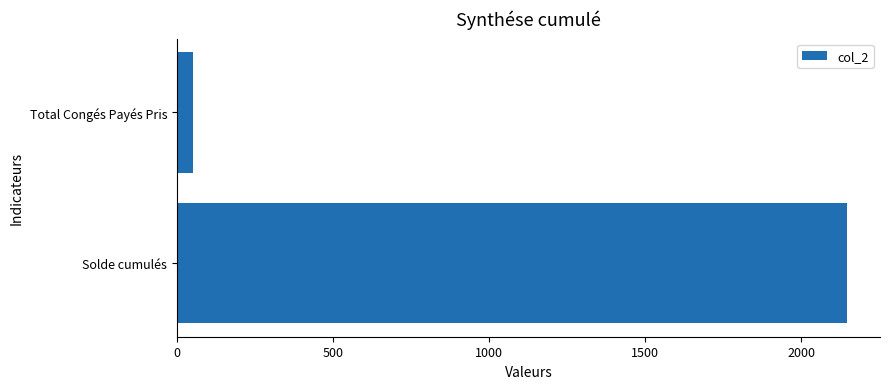

Count the number of values greater than 2145.

1